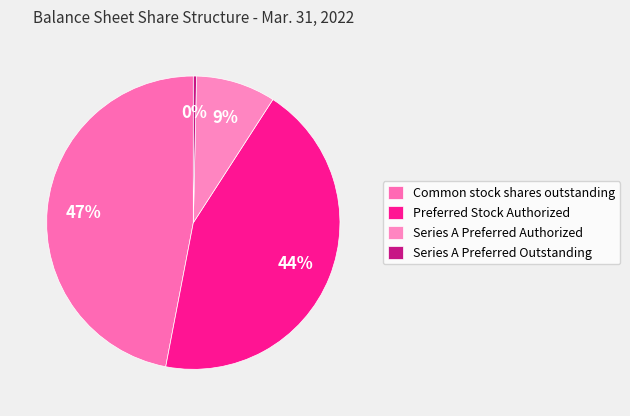

To the nearest percent, what percentage of the pie is Common stock shares outstanding?

47%